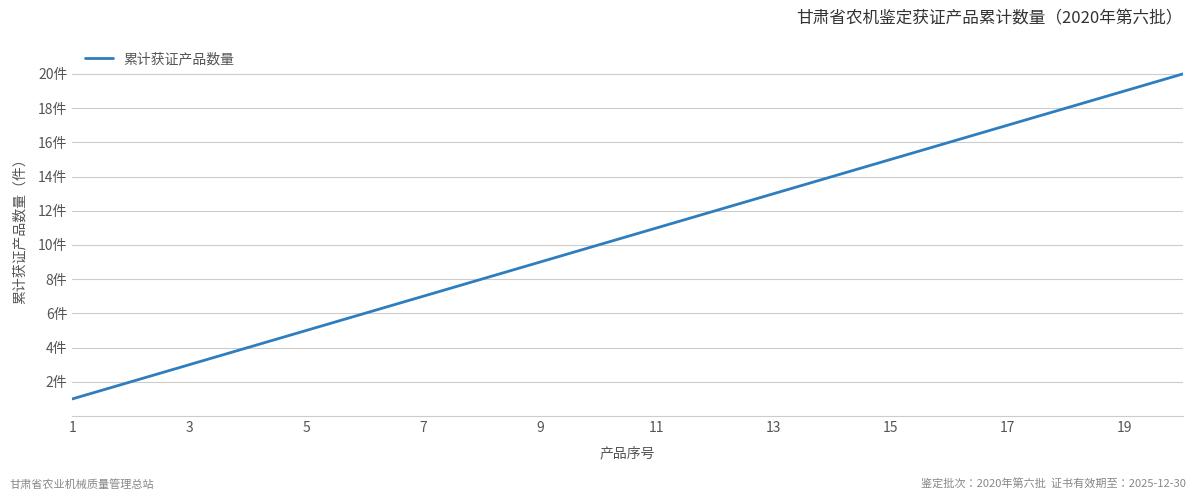

What is the difference between the maximum and second lowest values?

18